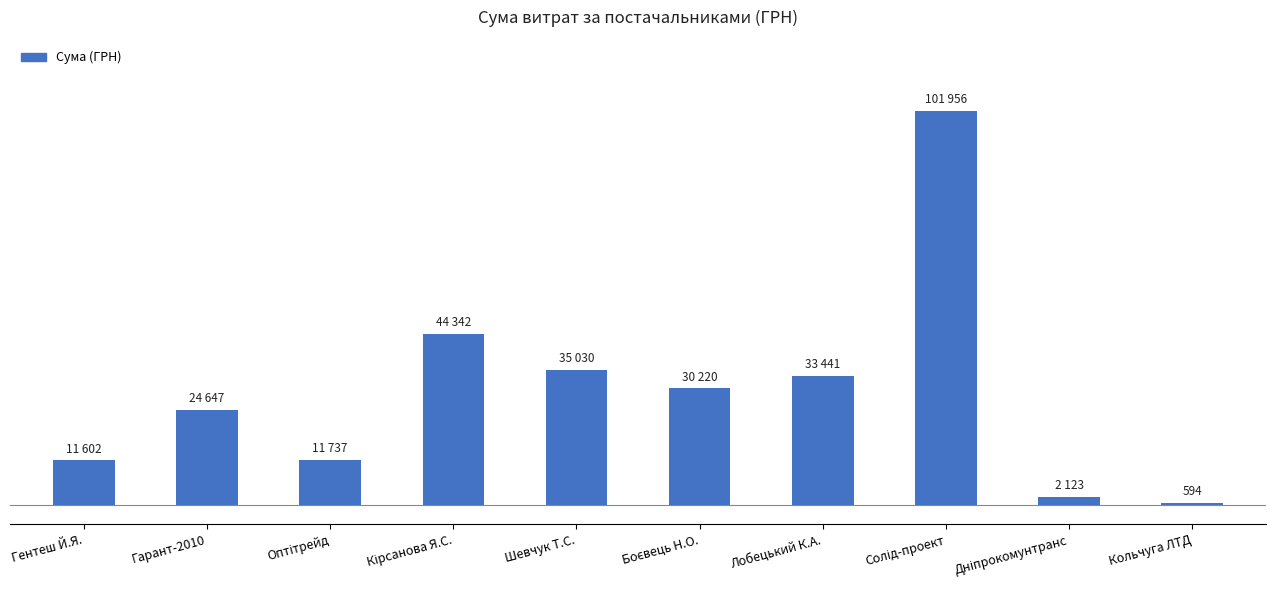

The chart shows a value of 30220 at Боєвець Н.О.. True or false?

True